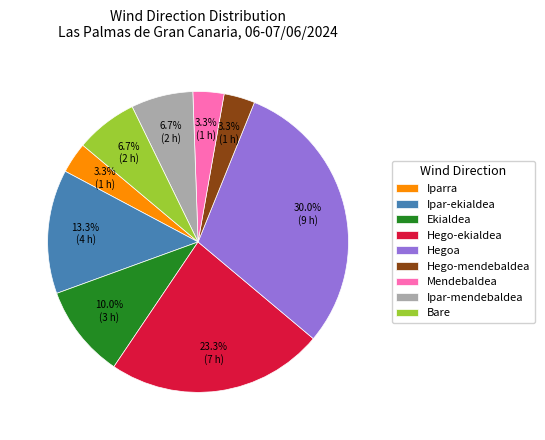

To the nearest percent, what percentage of the pie is Ipar-mendebaldea?

7%